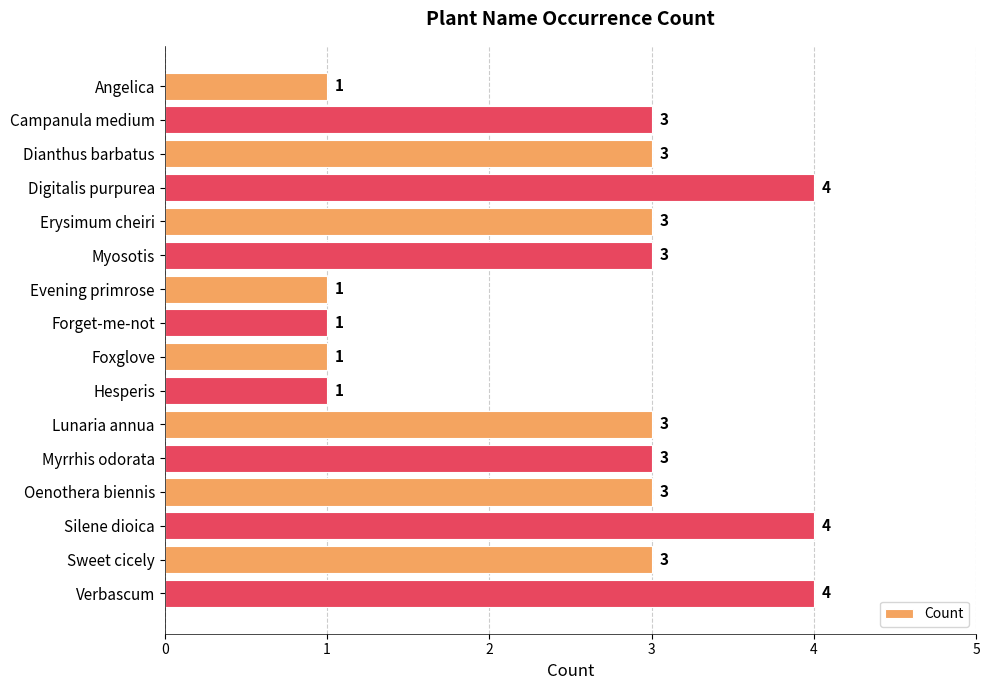

What is the label of the 8th bar from the bottom?

Foxglove